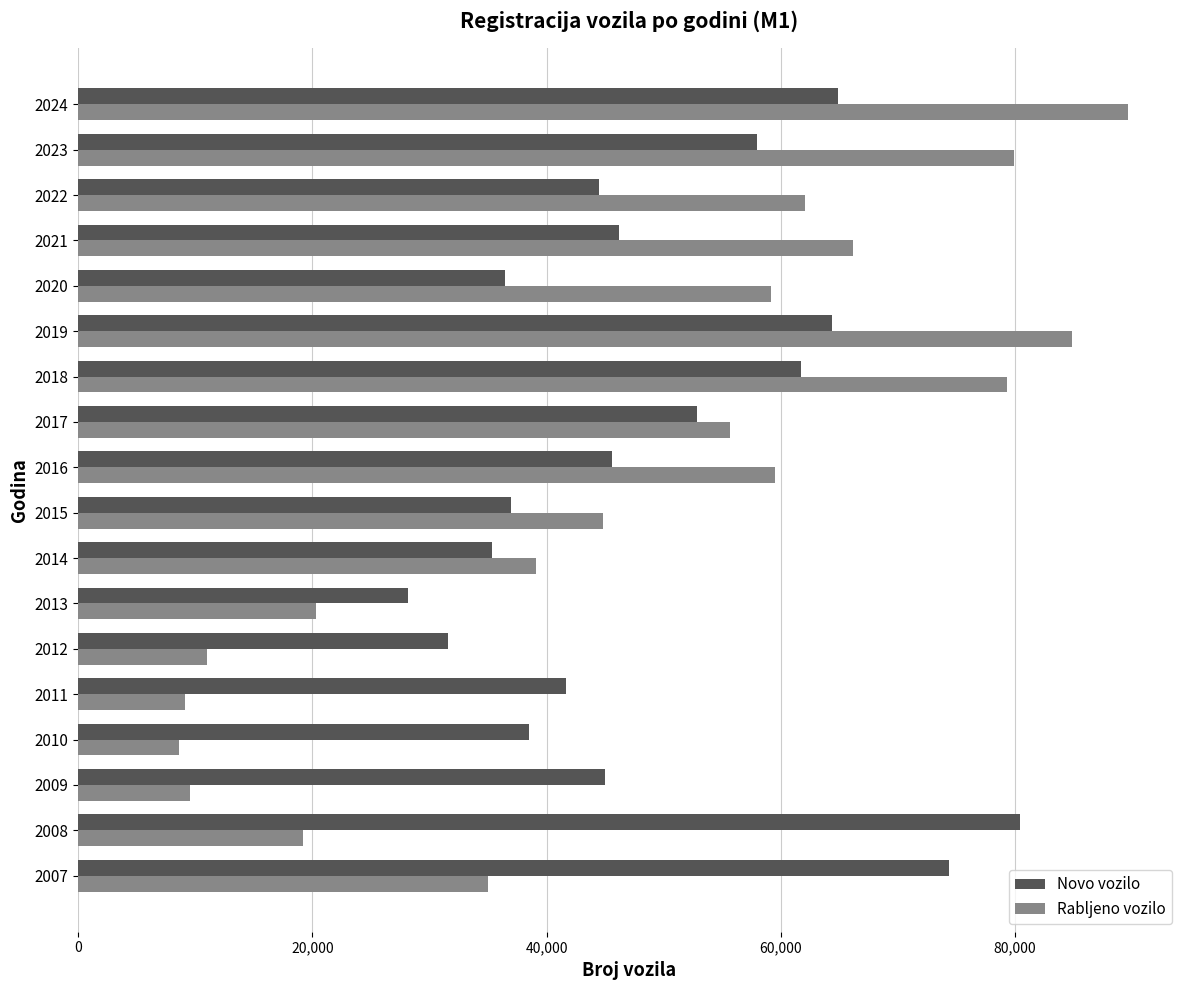

What is the lowest value of the Novo vozilo series?

28200